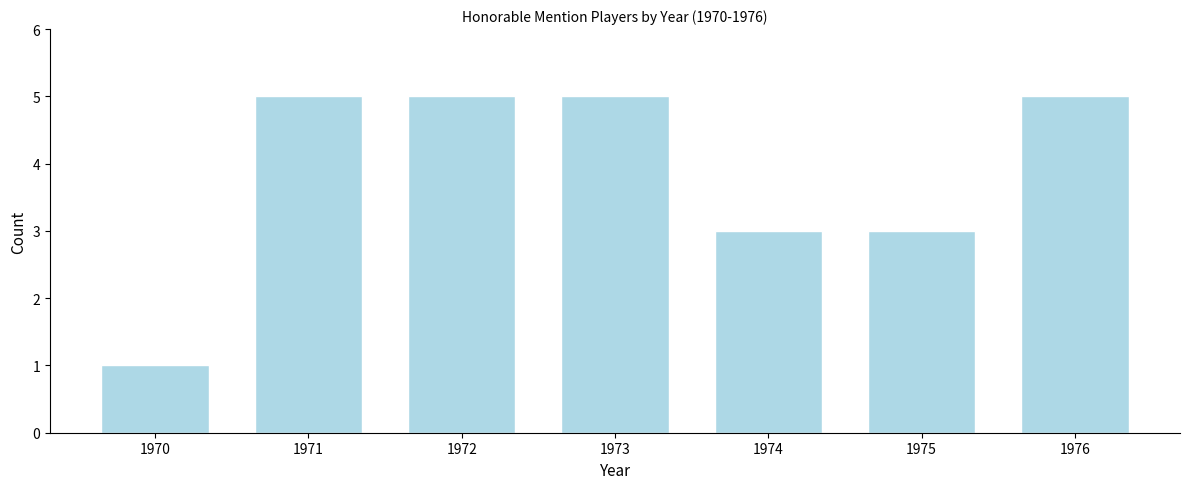

Reading left to right, what are all the values shown in this chart?

1	5	5	5	3	3	5